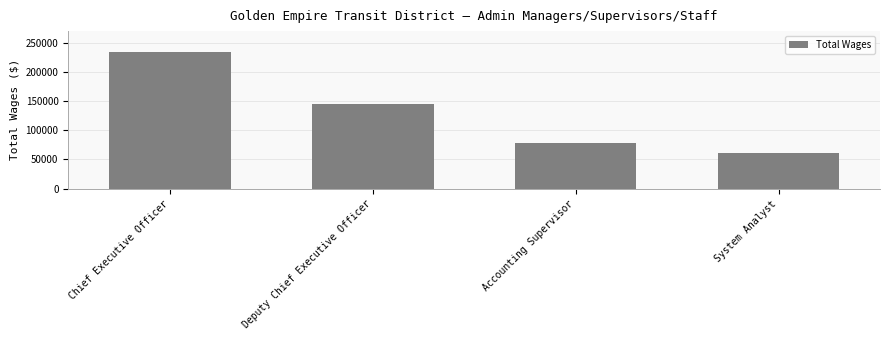

The value at Deputy Chief Executive Officer is 75940. True or false?

False